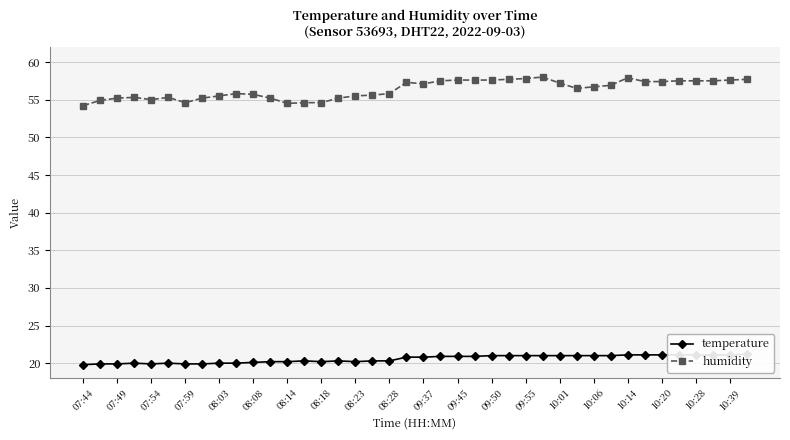

True or false: temperature has more than 2 points higher than both neighbors.

True